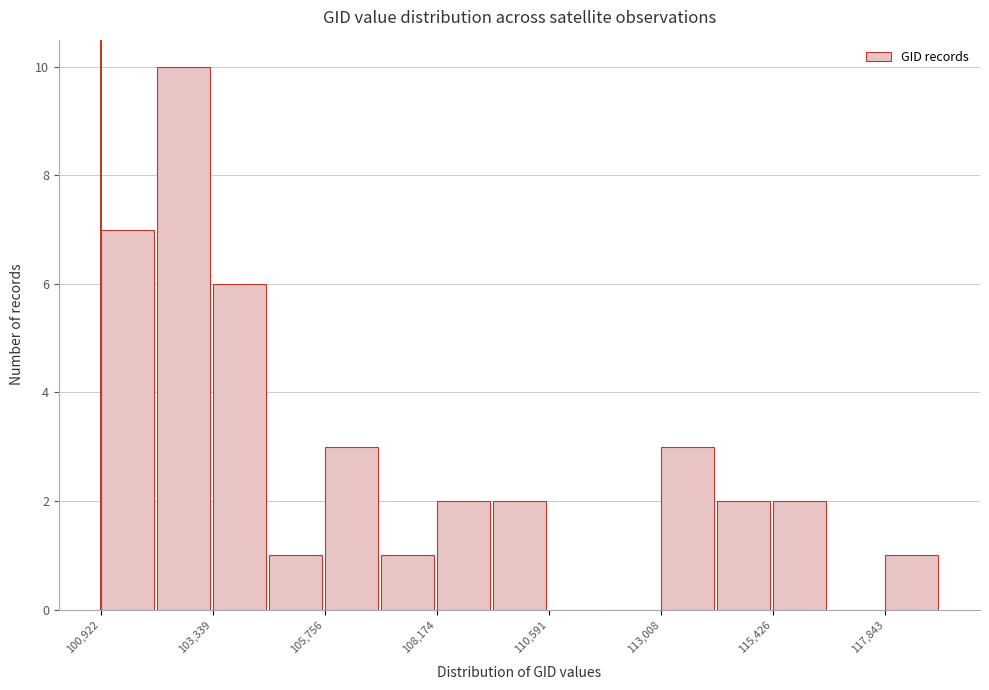

Around what value on the x-axis is the tallest bar? Give the approximate position of its centre, as read against the axis.

102500